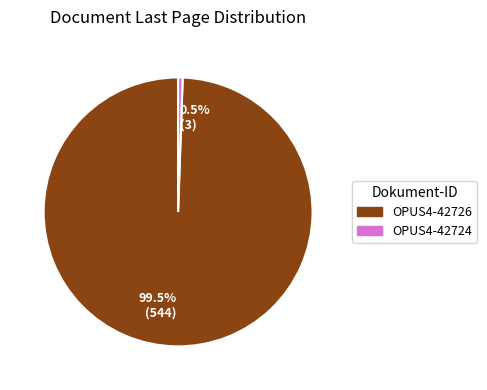

How much of the chart is everything except 0.5% (3)?

99.5%